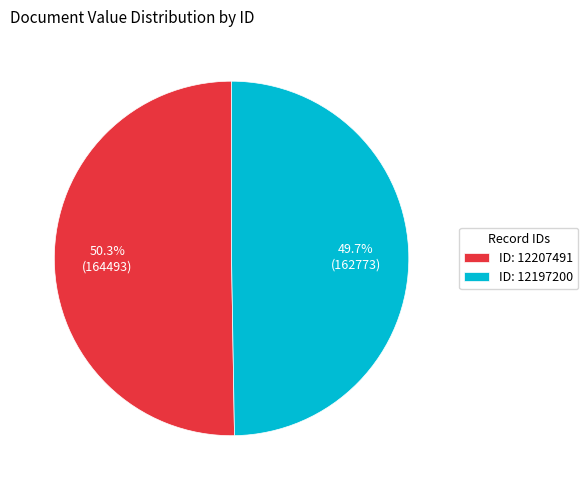

Approximately how many times larger is the value at ID: 12207491 compared to ID: 12197200?

1.0